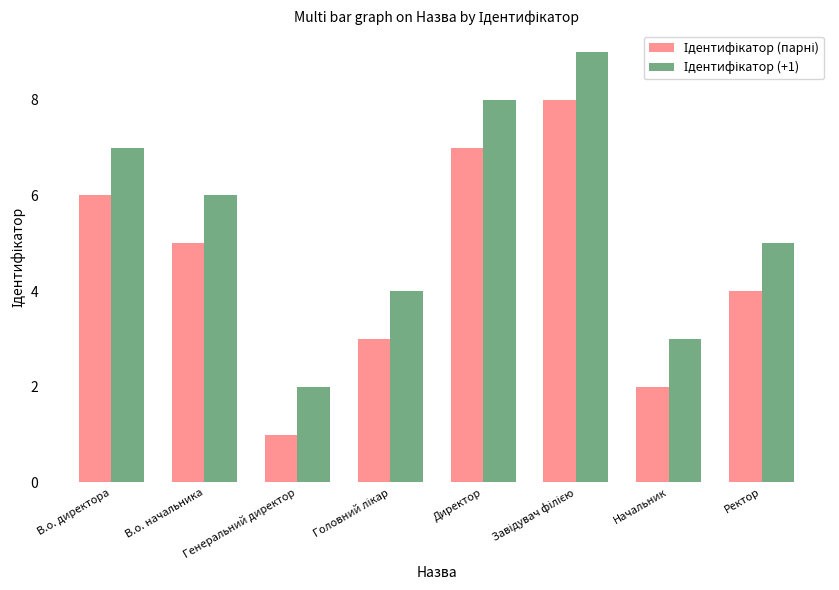

What is the minimum value shown in the chart?

1